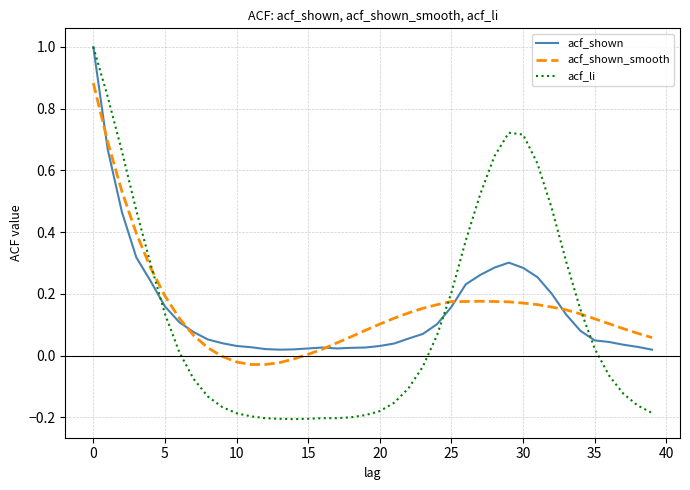

What is the sum of all acf_shown_smooth values?

6.1